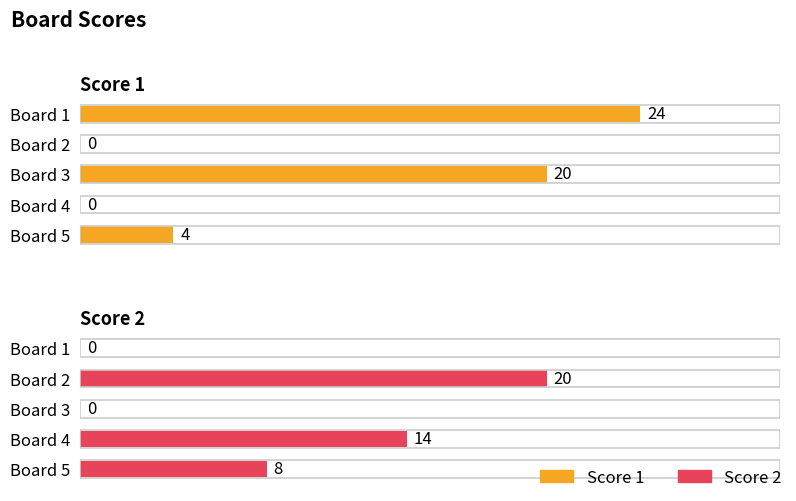

What are all the series names shown in the legend?

Score 1, Score 2